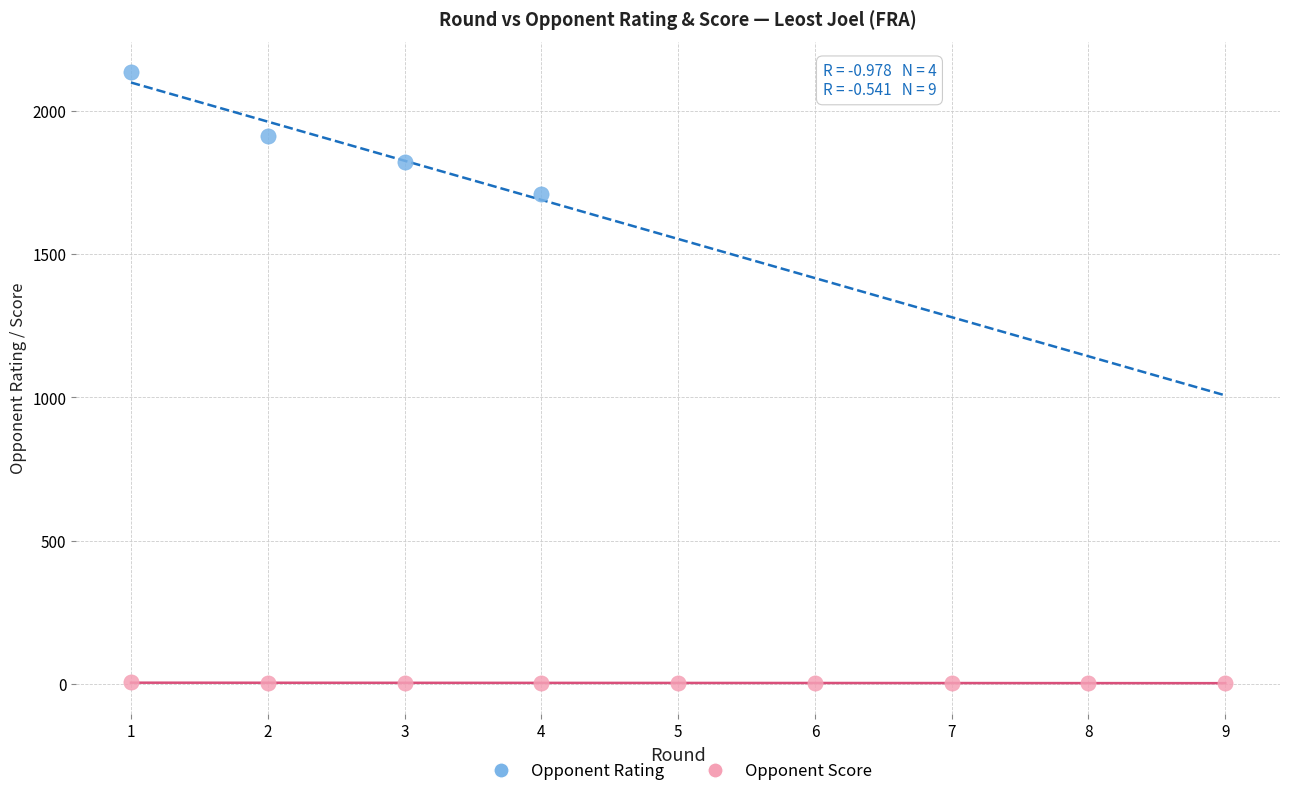

Which series has the largest Y range (max minus min)?

Opponent Rating